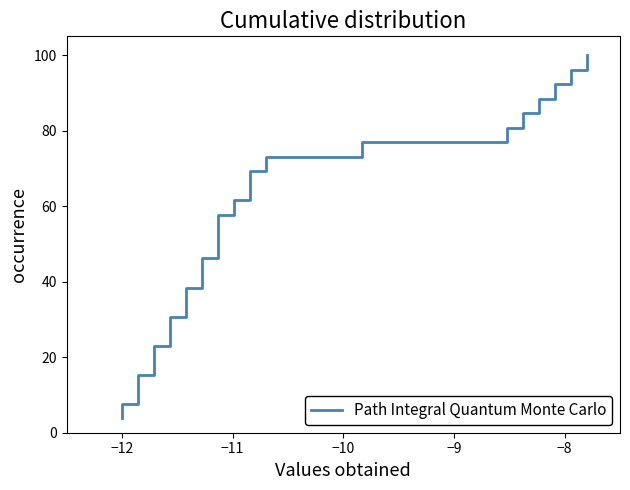

Count the number of data series in this chart.

1